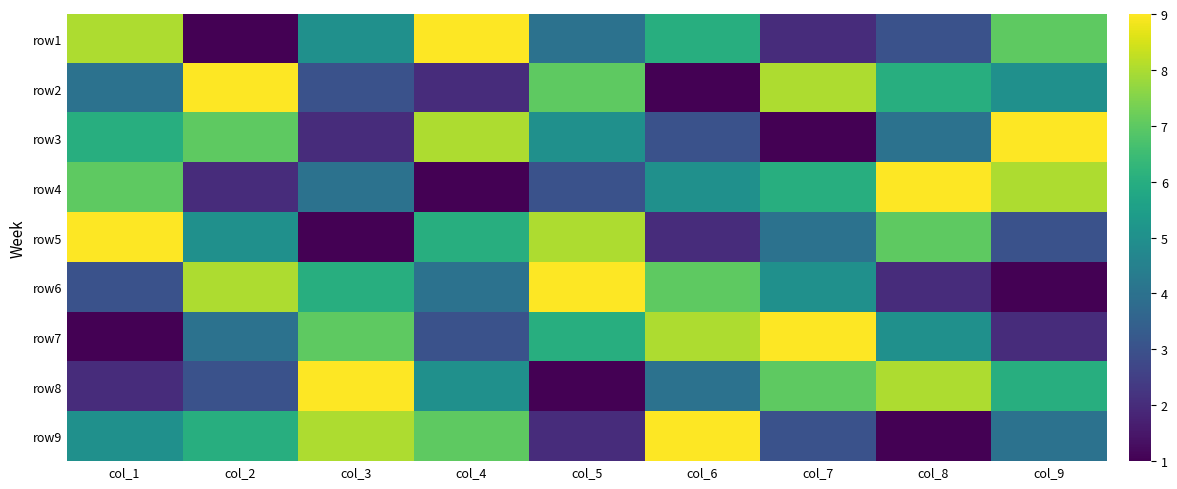

Count the number of data series in this chart.

9